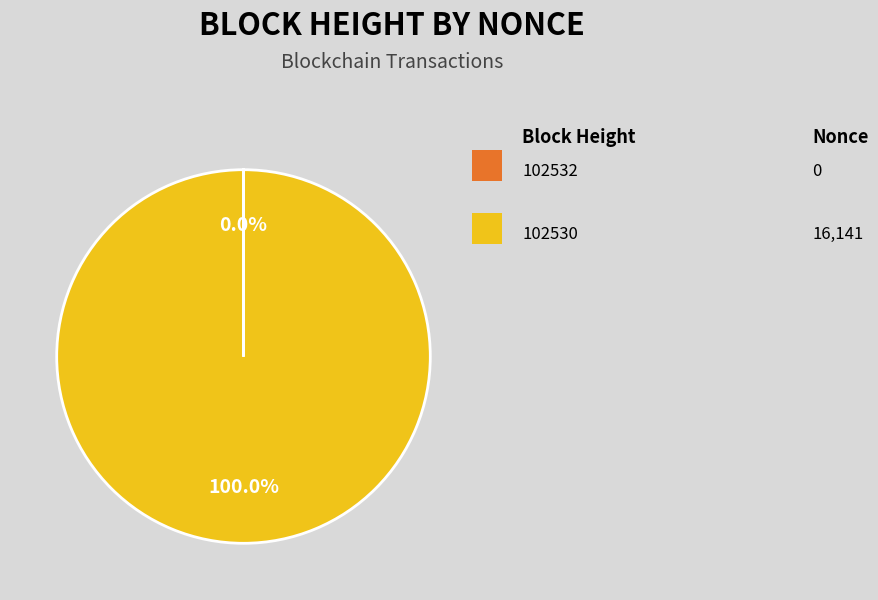

Is there any slice that represents more than half of the pie?

Yes